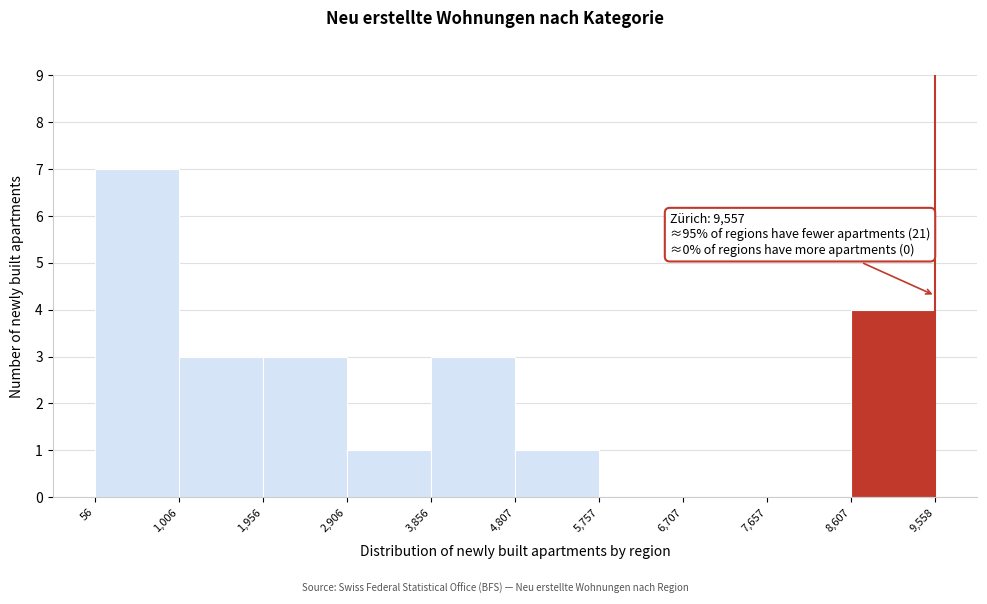

Which range on the x-axis has the tallest bar?

56 to 1,006